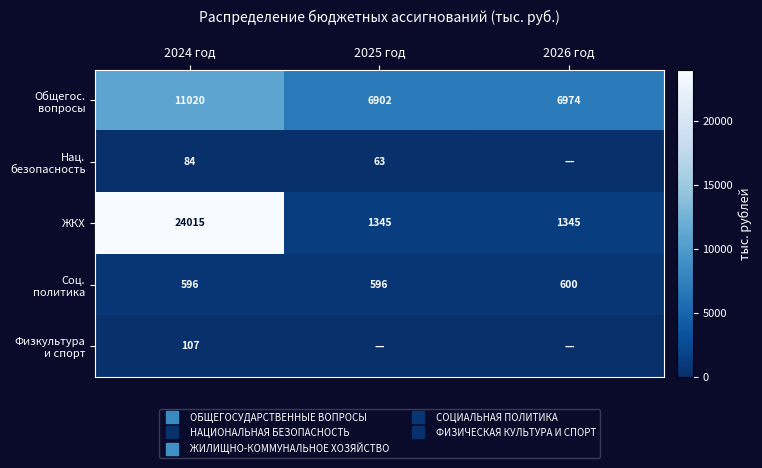

Rank the series at 2026 год from lowest to highest value.

Нац. безопасность, Физкультура и спорт, Соц. политика, ЖКХ, Общегос. вопросы